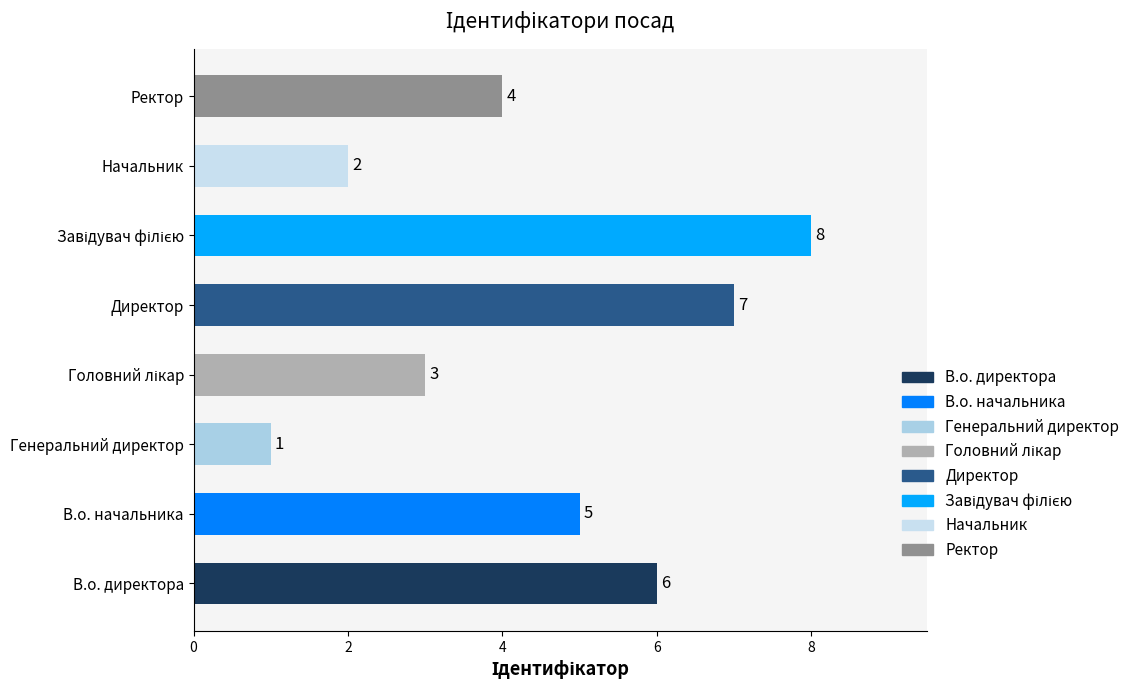

Where is the data nearest to the value 4?

Ректор